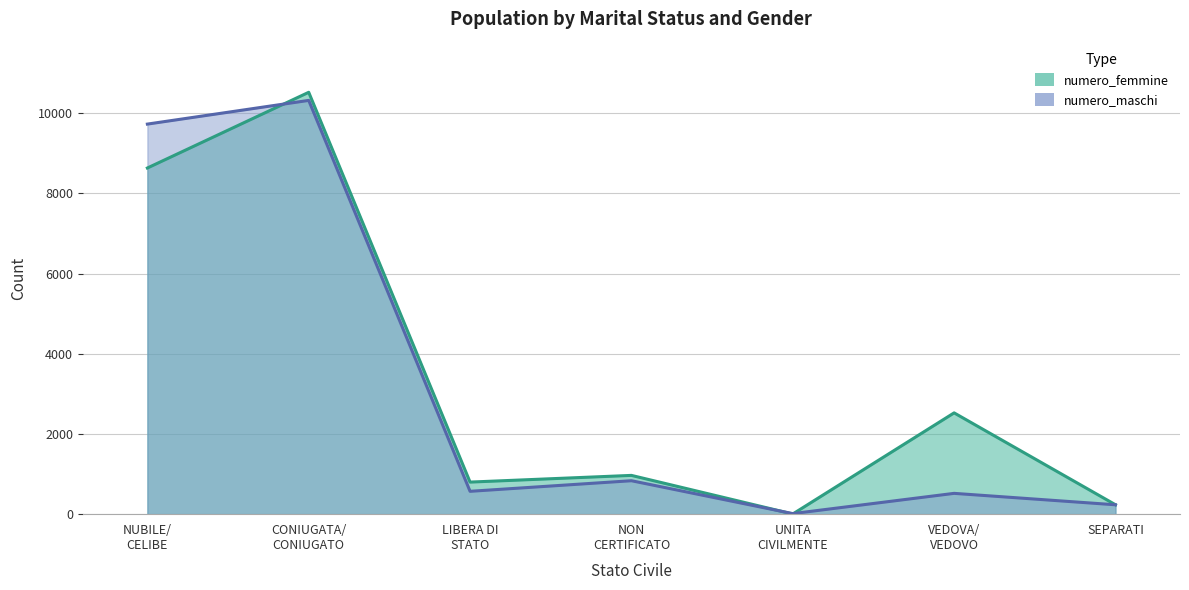

Which has a higher value, SEPARATI or UNITA CIVILMENTE?

SEPARATI